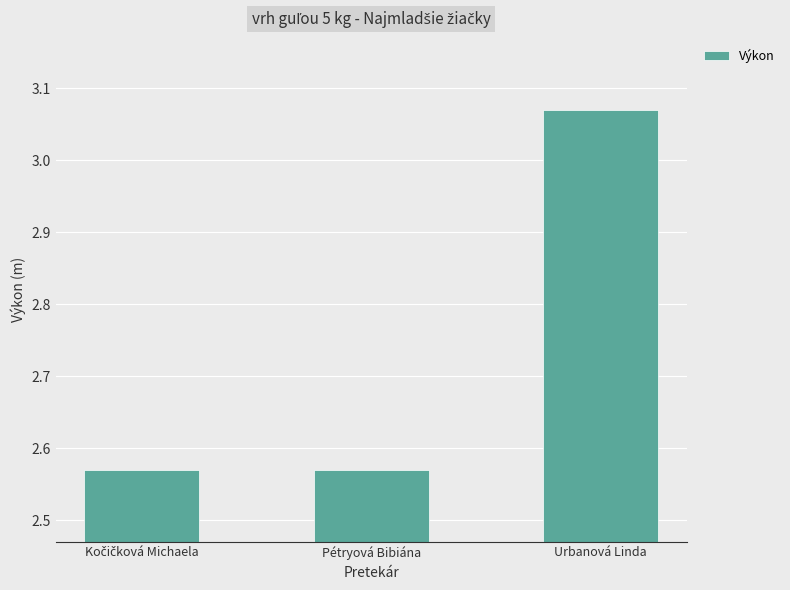

At which category does the chart reach its peak across all series?

Urbanová Linda